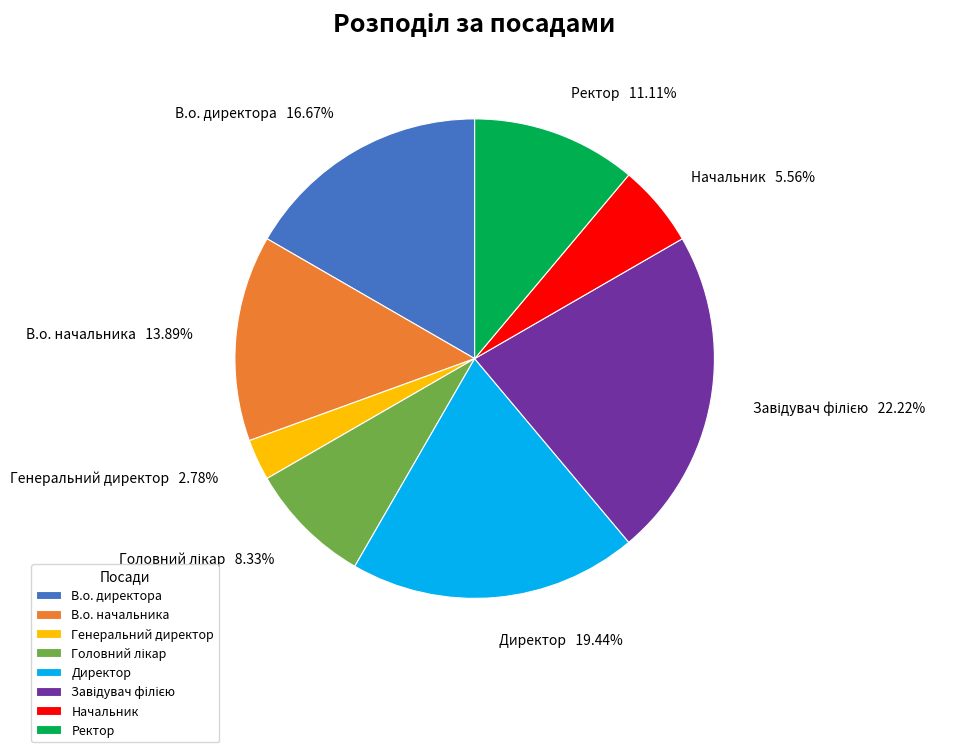

Which category has the smallest portion of the pie?

Генеральний директор